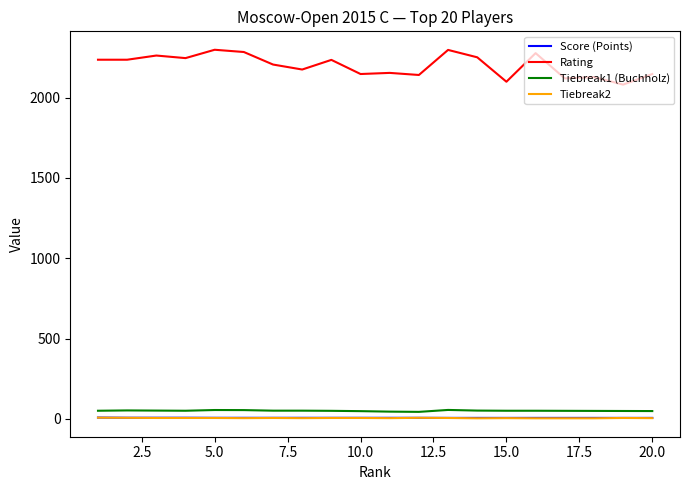

Which series has the widest spread of values?

Rating